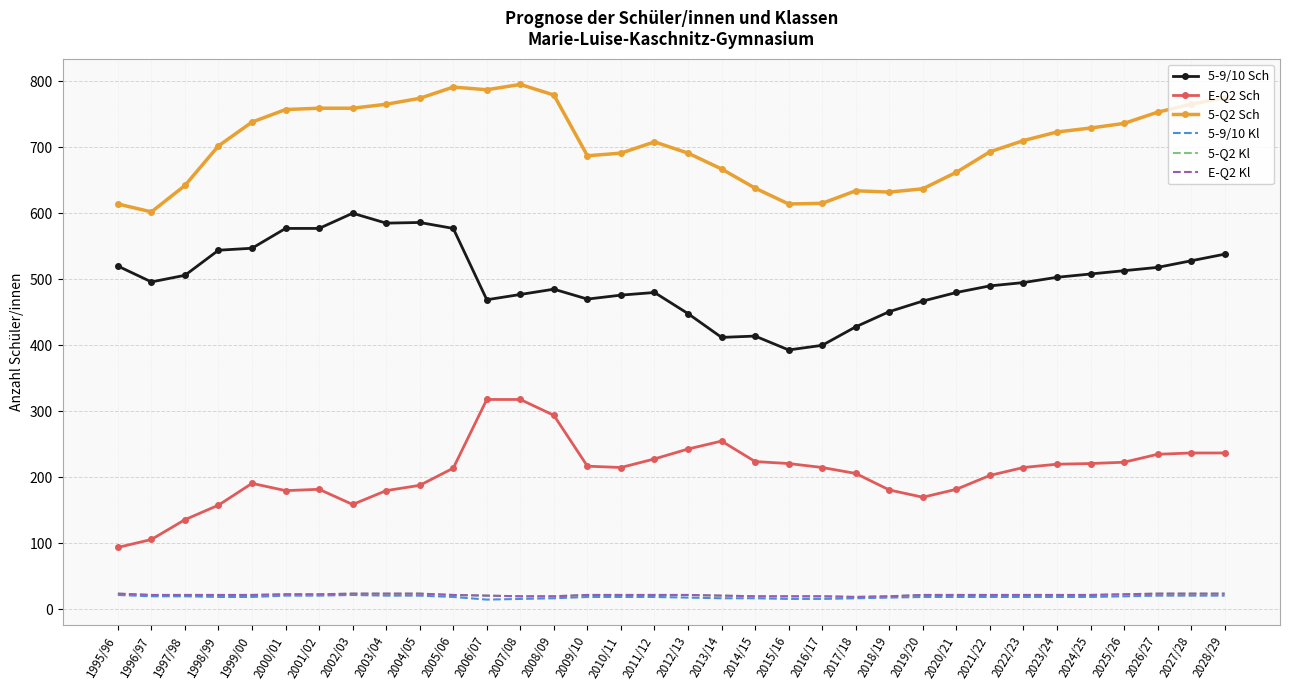

The E-Q2 Kl series shows 22 at 1999/00. True or false?

True